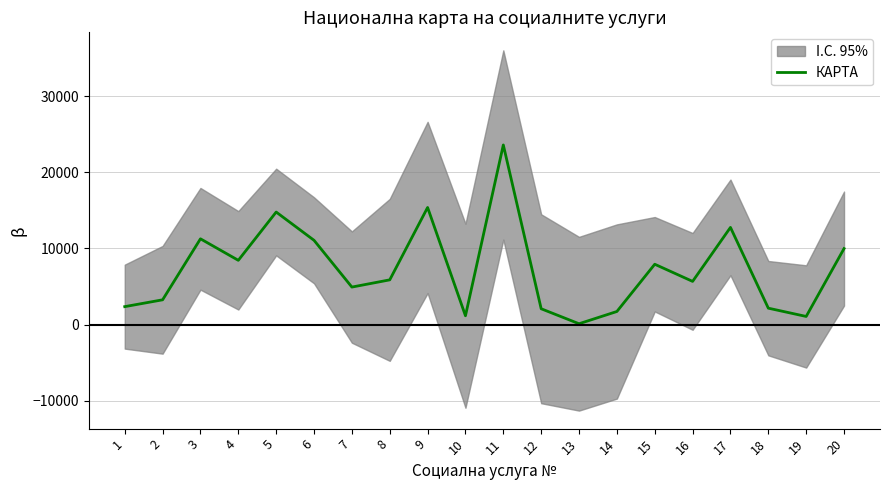

True or false: the data shows 15372 at 9.

True